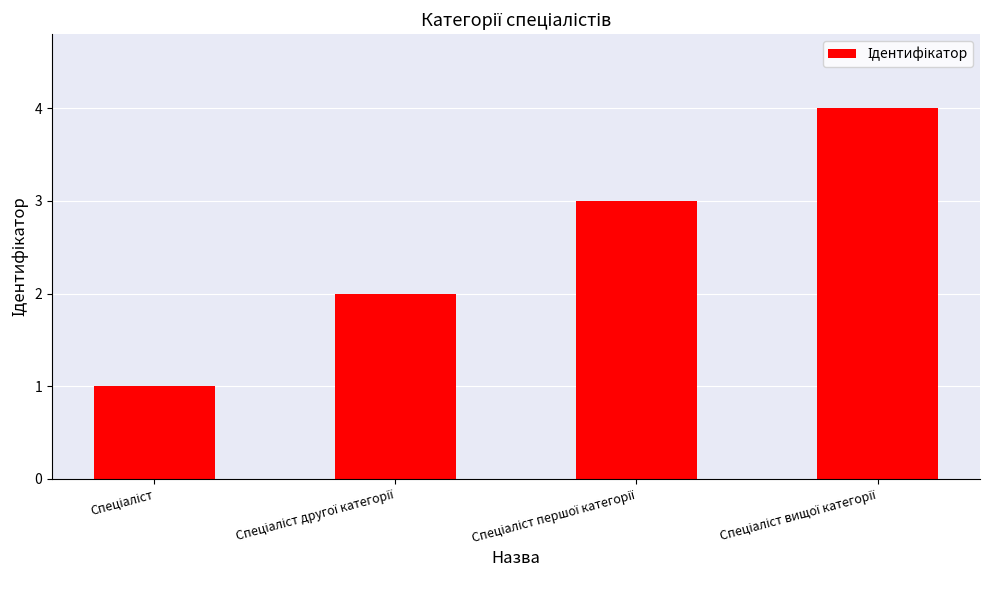

Count the number of categories in the chart.

4